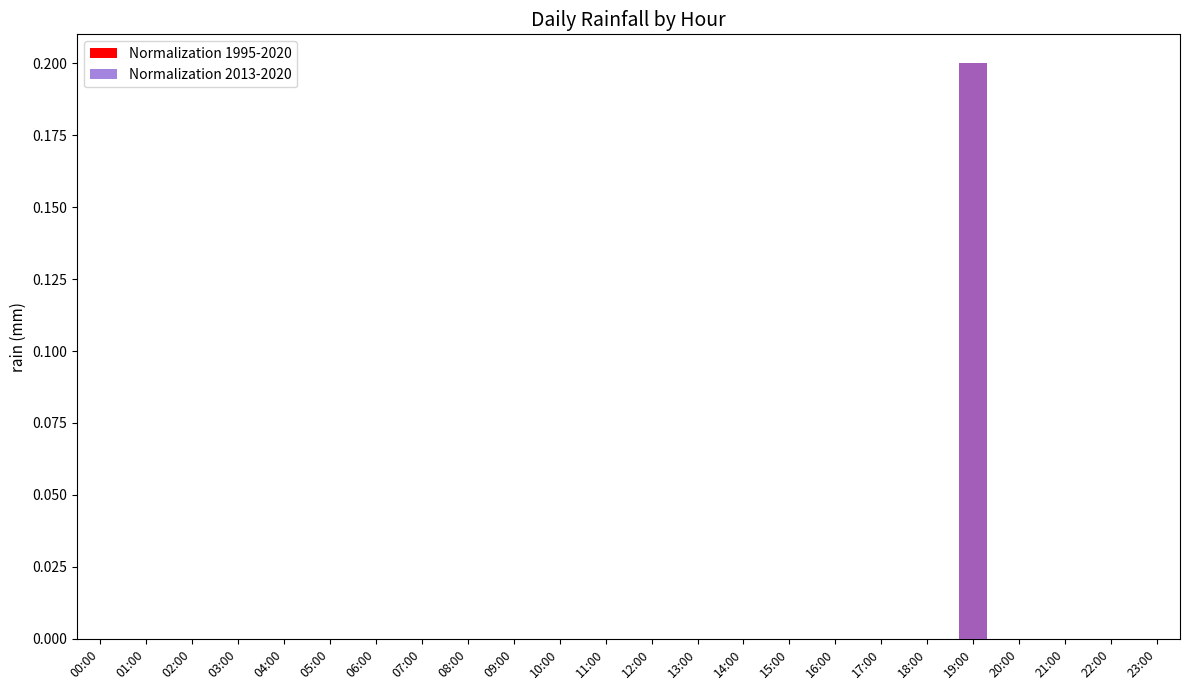

How many positive values does the Normalization 1995-2020 series have?

1